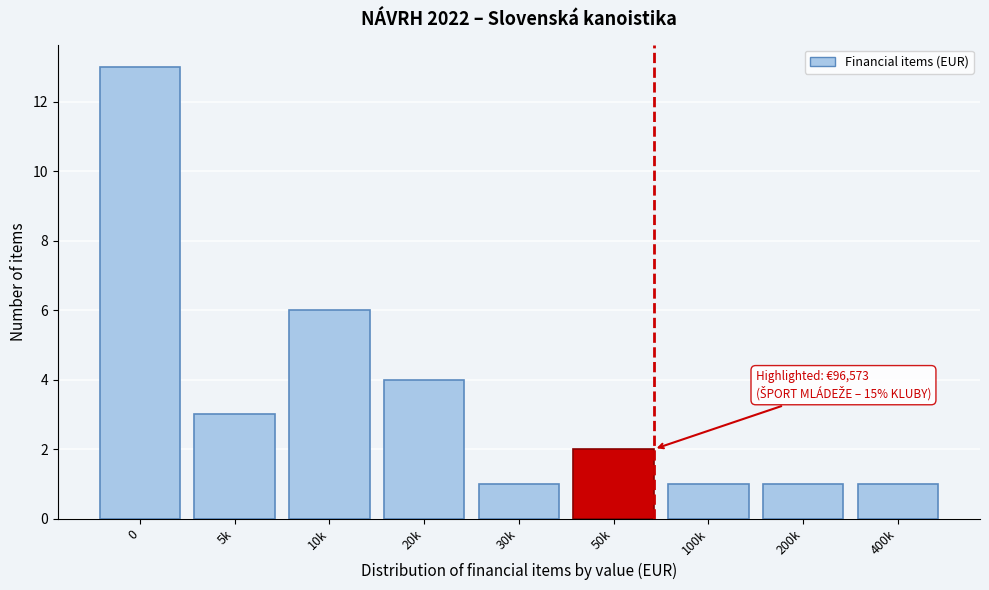

Reading left to right, transcribe all the data shown in this chart.

0=13	5k=3	10k=6	20k=4	30k=1	50k=2	100k=1	200k=1	400k=1